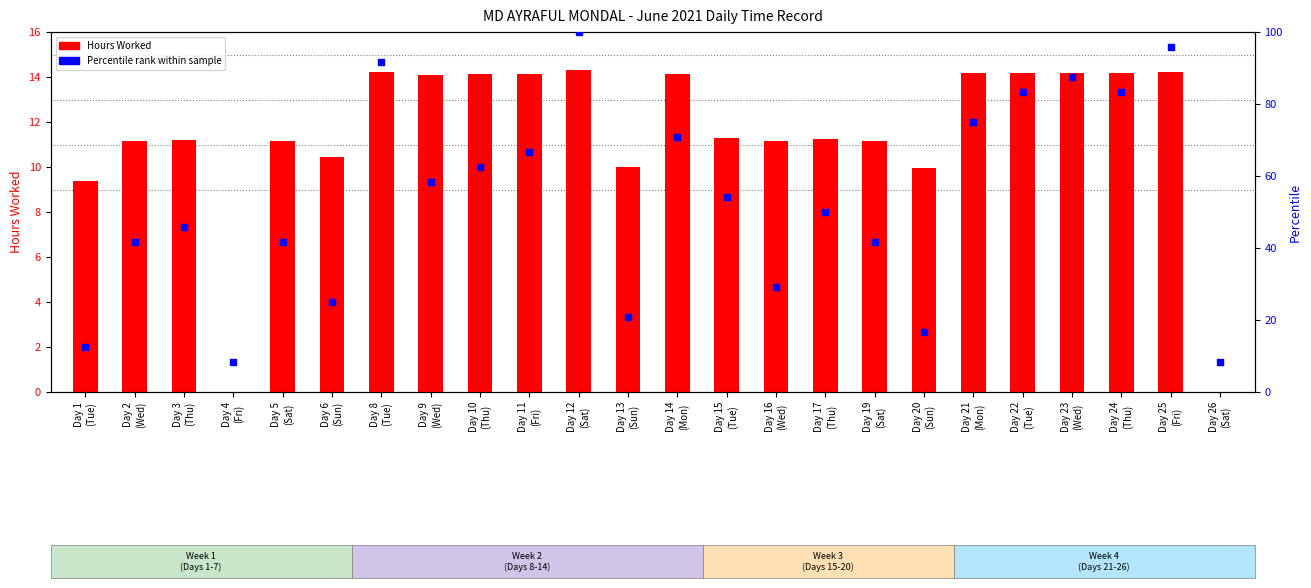

What is the total value across all series at Day 22
(Tue)?

97.5